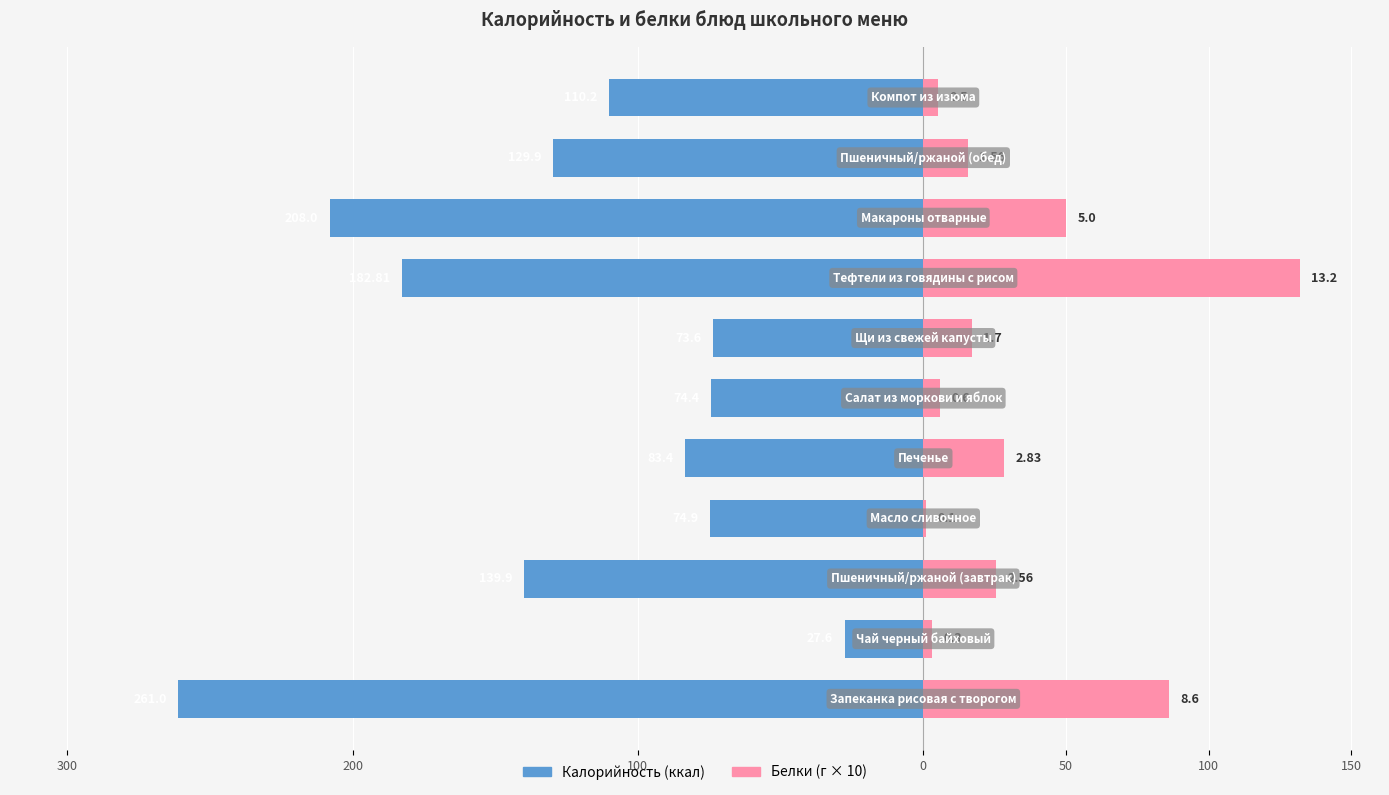

What is the total value across all series at 8?

-158.0